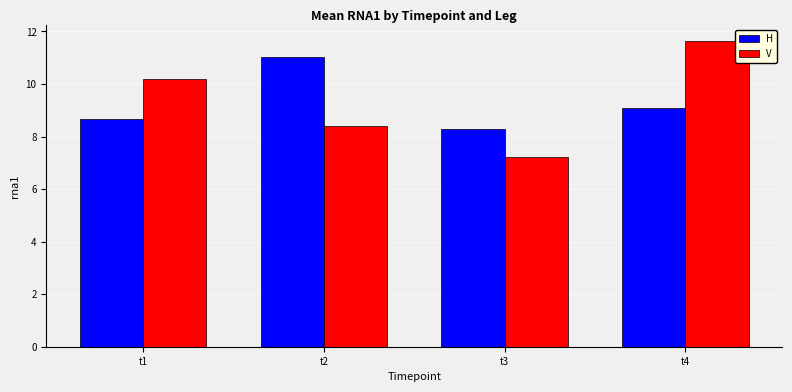

The V series shows 14.4 at t2. True or false?

False